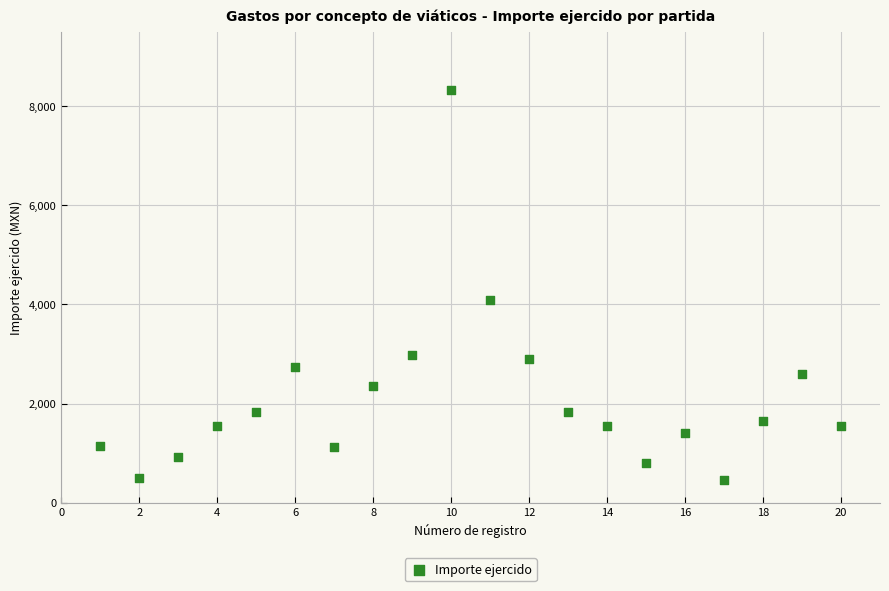

What is the range of Y values (max minus min)?

7875.1